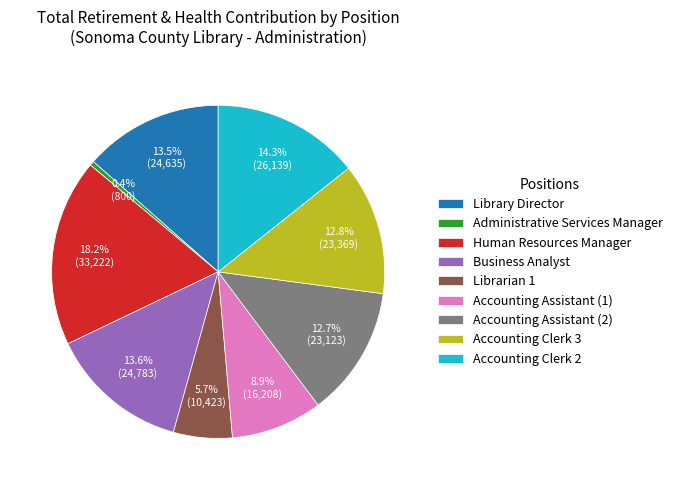

Approximately how many times larger is the value at Accounting Assistant (2) compared to Business Analyst?

0.9